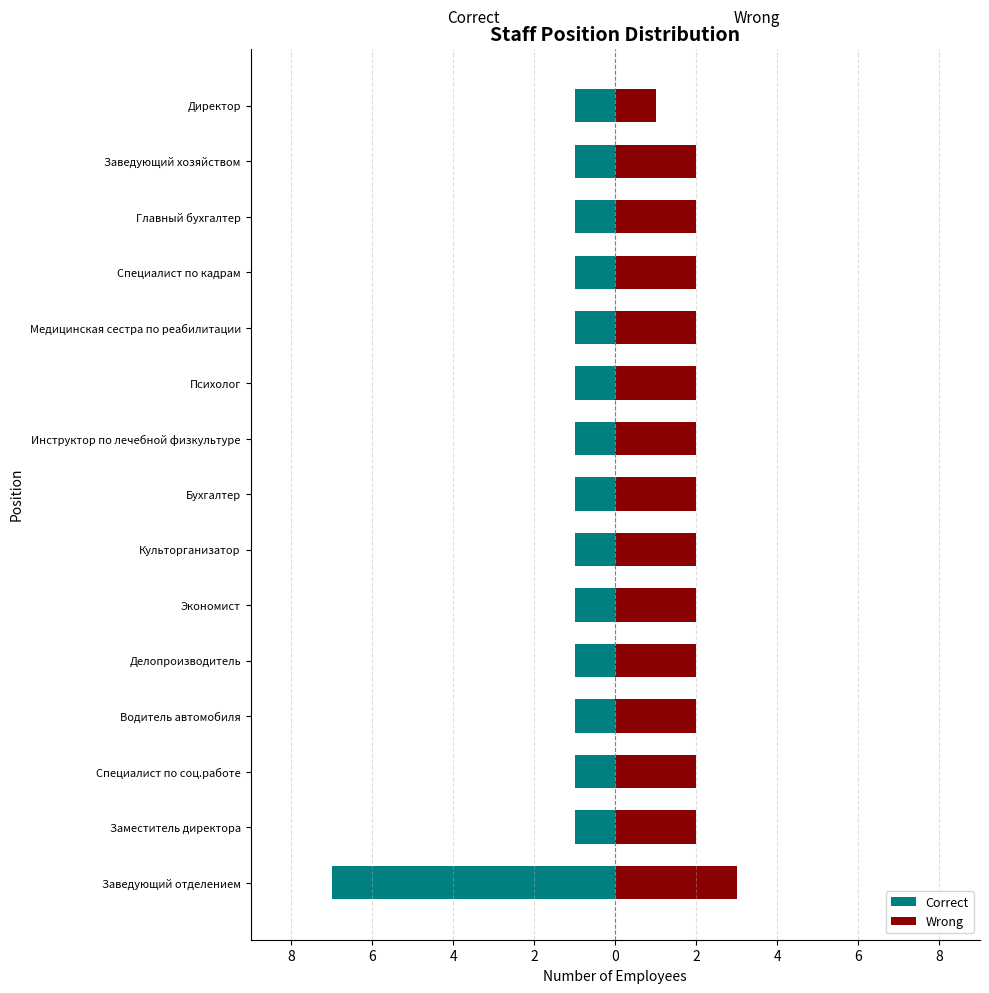

What is the difference between the highest and lowest values at Заместитель директора?

3